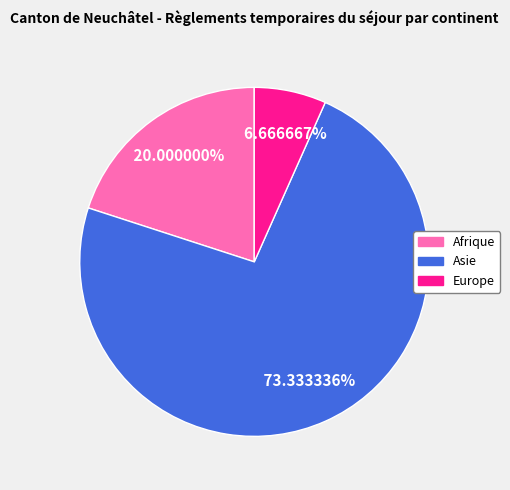

Is there a majority slice in this chart?

Yes